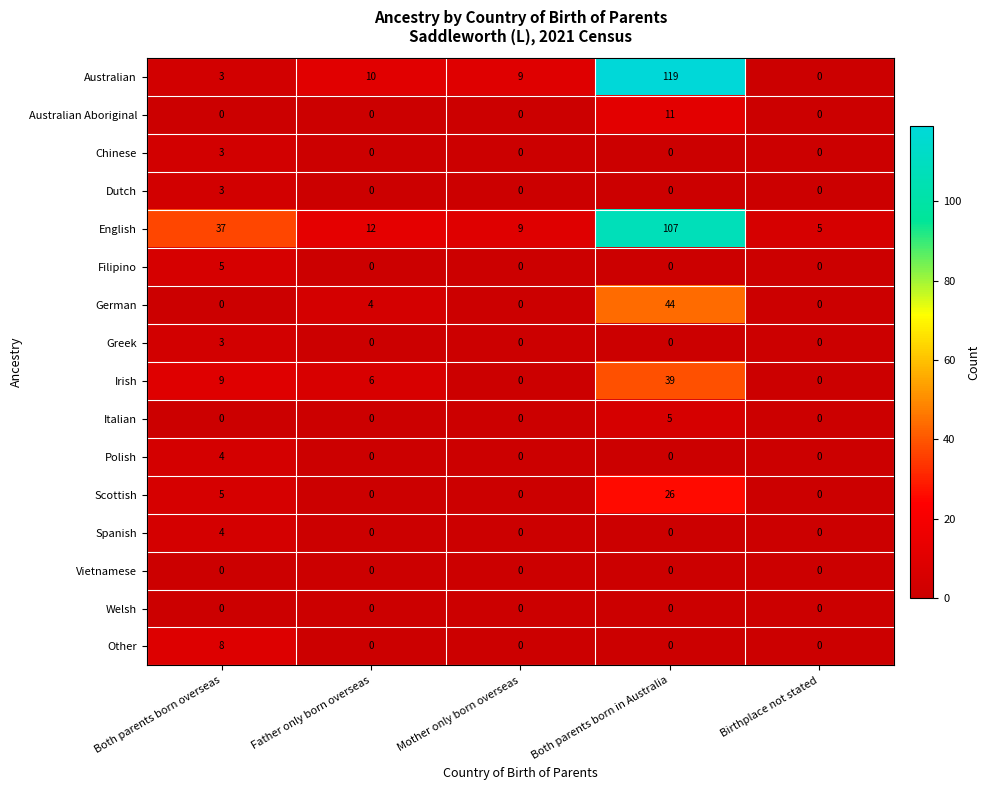

The Vietnamese series shows 0 at Father only born overseas. True or false?

True